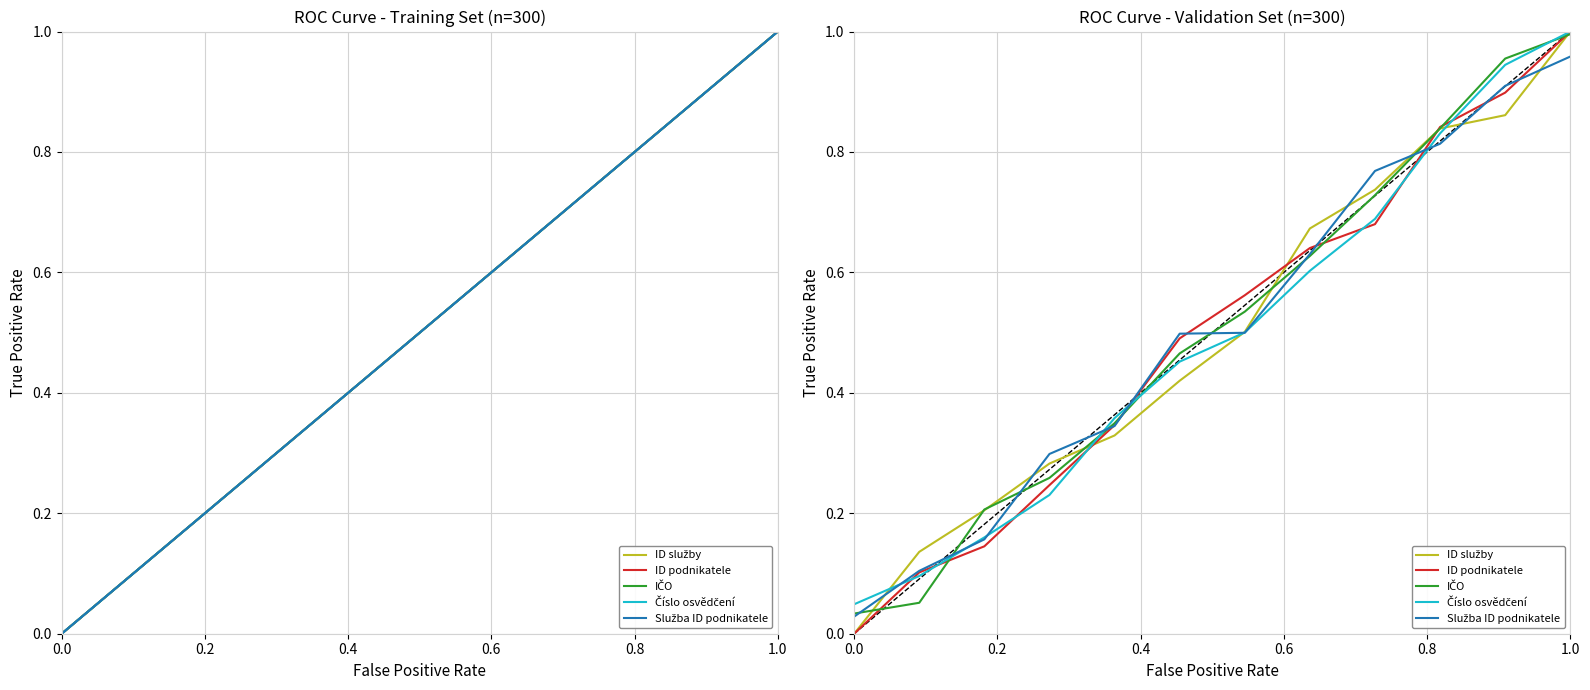

At how many categories does at least one series exceed 0?

12